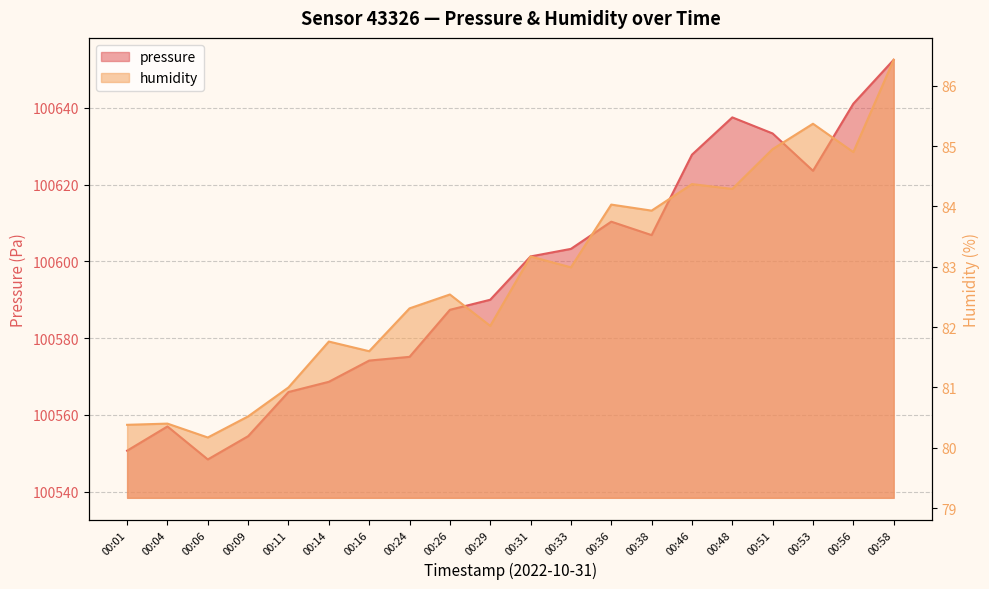

What is the value of the humidity point at the 11th from the left?

83.2